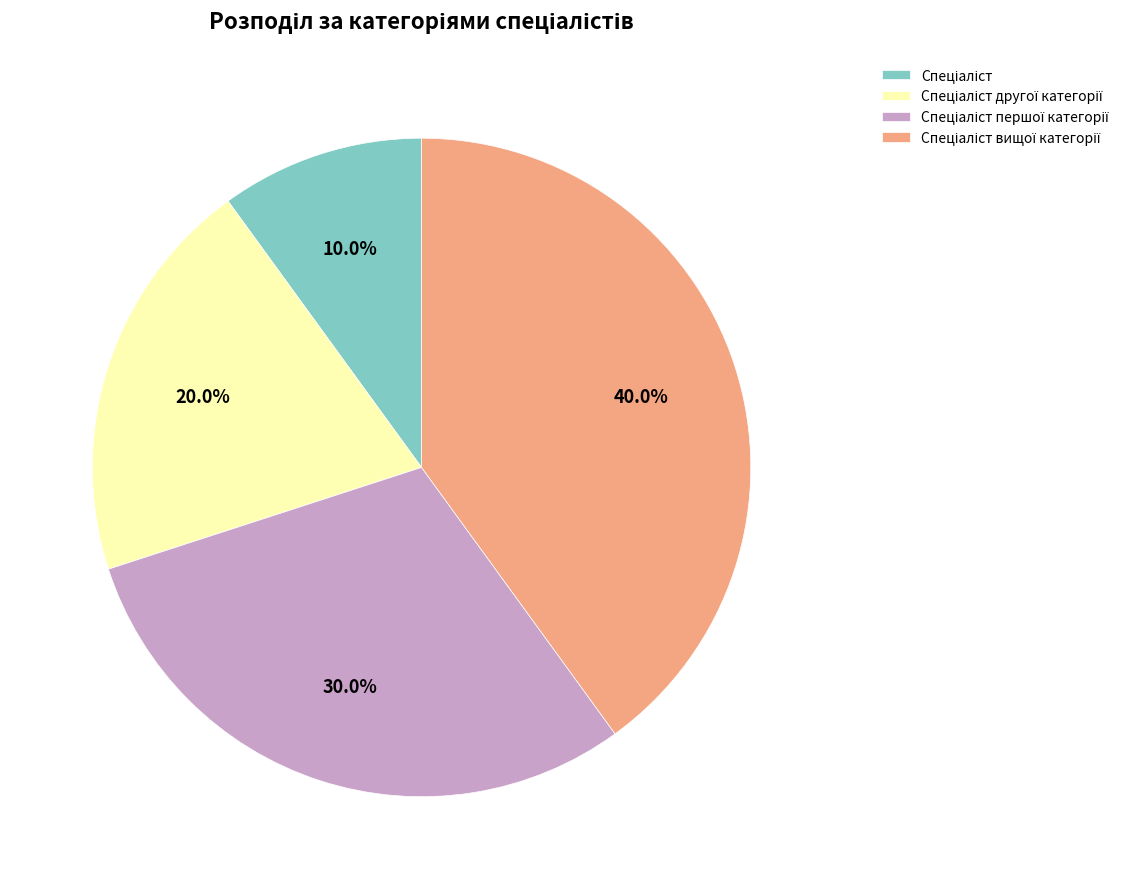

Is there any slice that represents more than half of the pie?

No